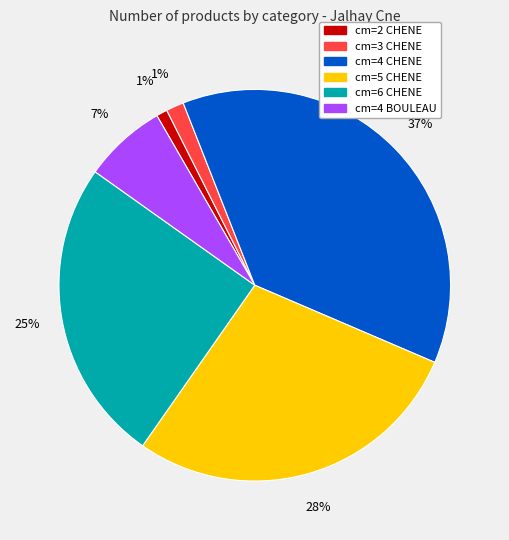

How many slices are in this pie chart?

6